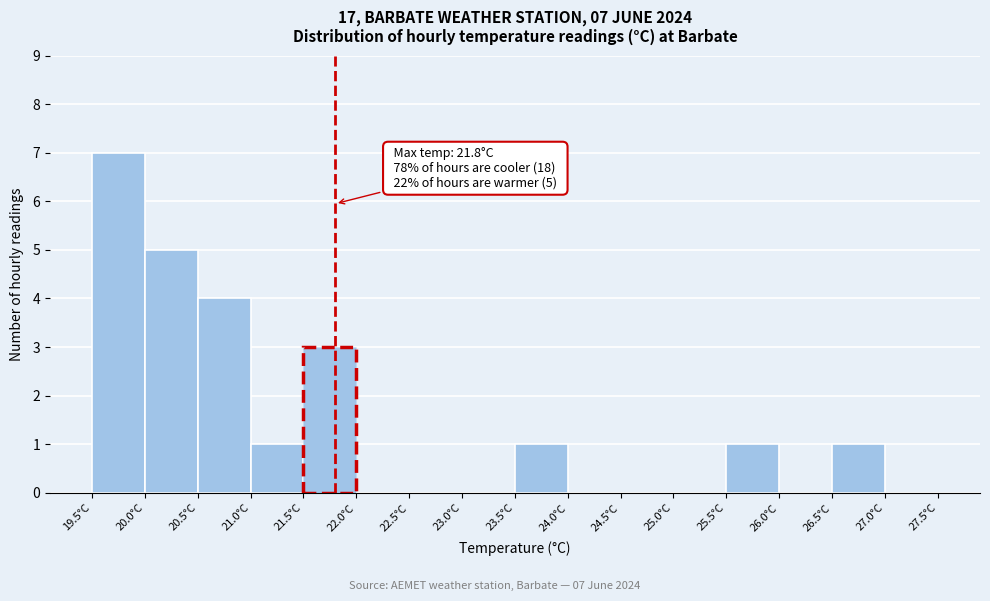

Over which range of the x-axis is the bar tallest?

19.5 to 20.0